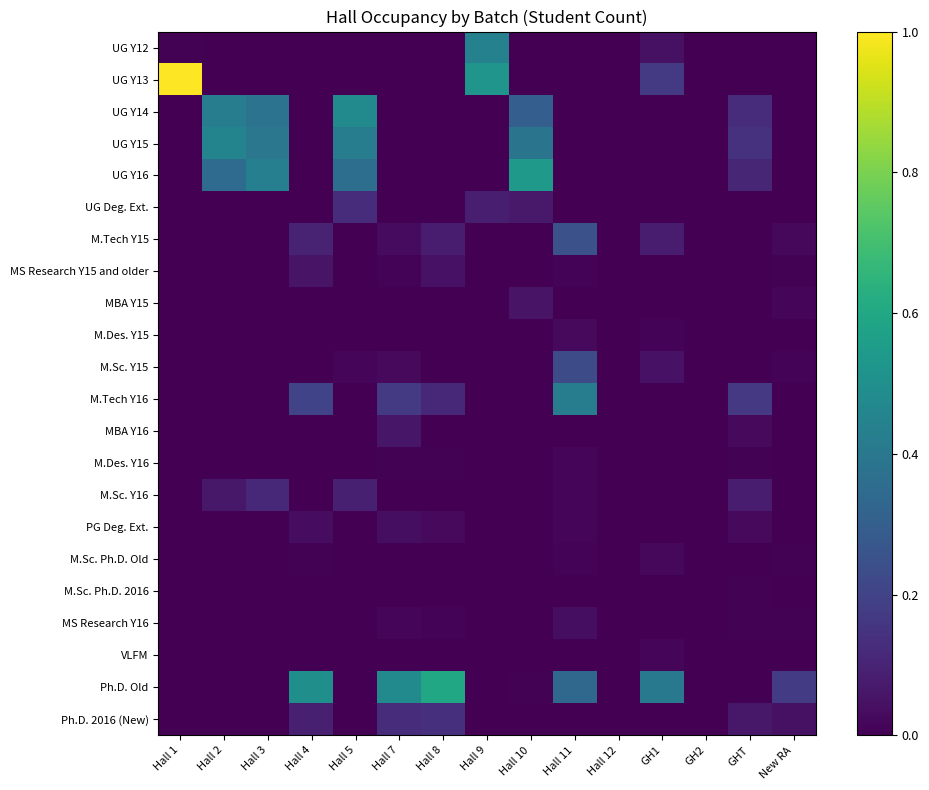

Which series has the widest spread of values?

UG Y13